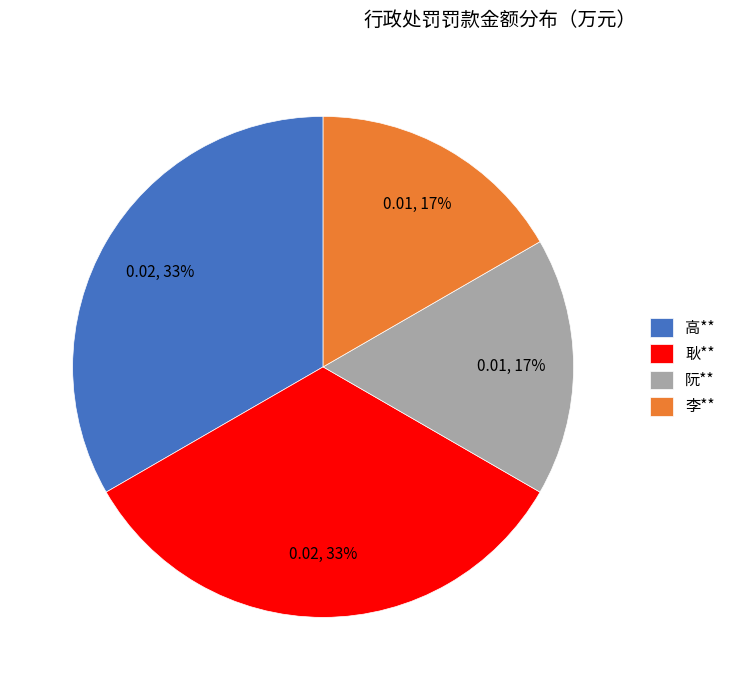

Do 耿** and 高** together represent more than half of the pie?

Yes